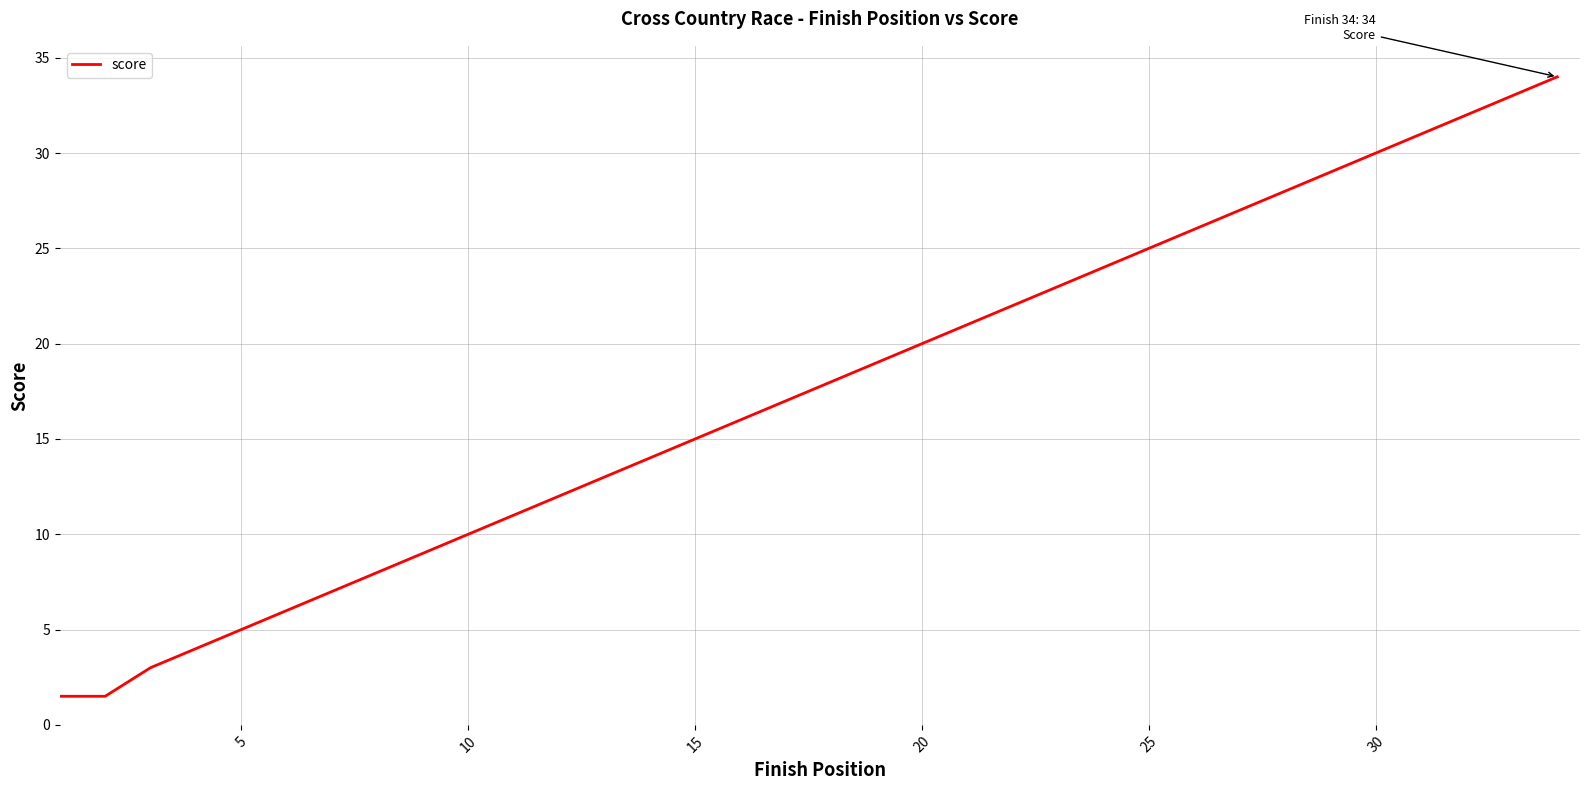

What is the minimum value shown in the chart?

1.5